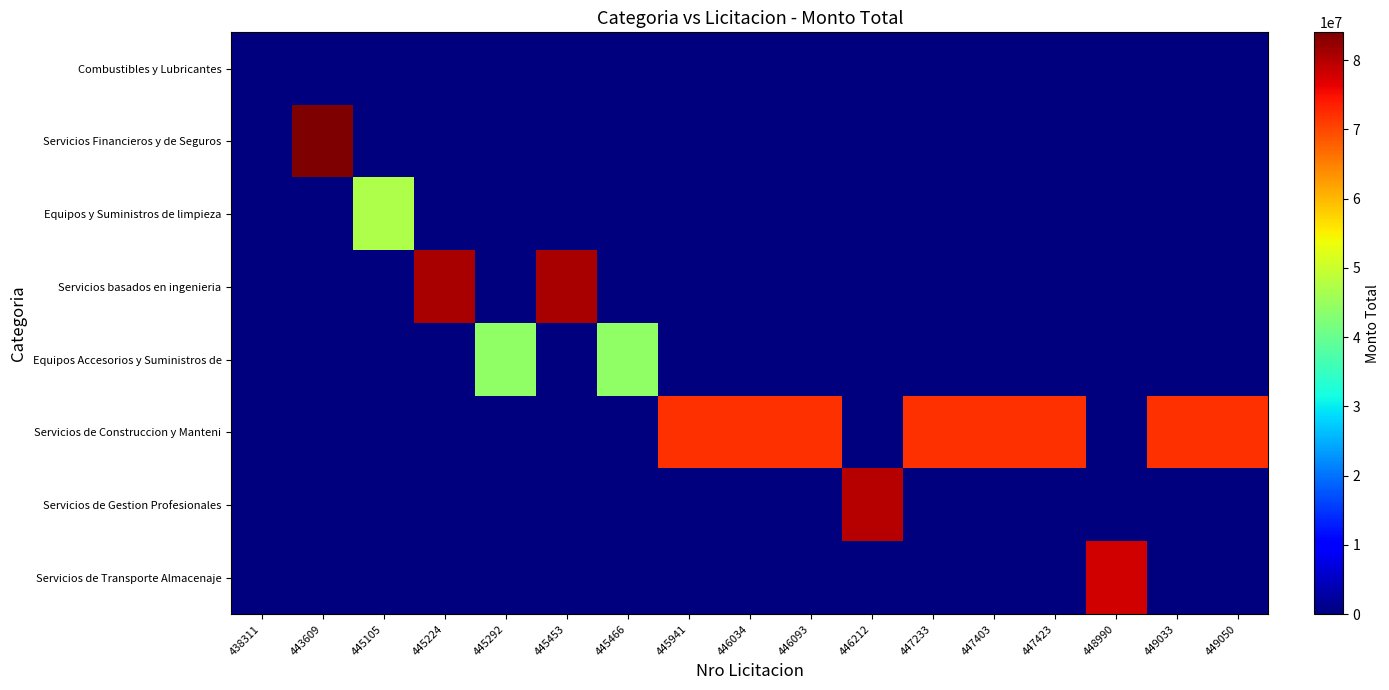

Rank the series by their maximum value, from lowest to highest.

Combustibles y Lubricantes, Equipos Accesorios y Suministros de, Equipos y Suministros de limpieza, Servicios de Construccion y Manteni, Servicios de Transporte Almacenaje, Servicios de Gestion Profesionales, Servicios basados en ingenieria, Servicios Financieros y de Seguros